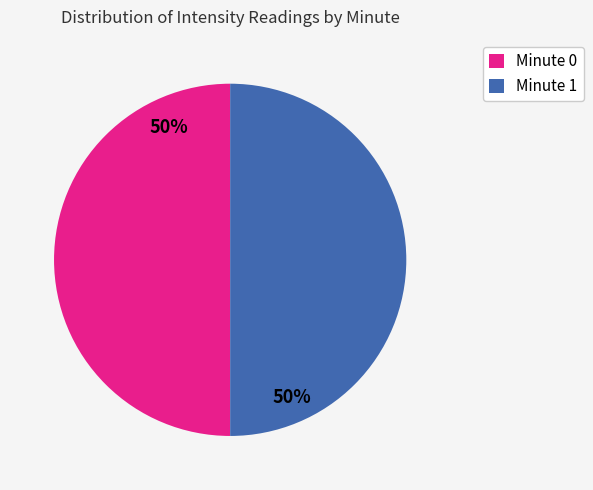

What percentage is the Minute 1 slice, to the nearest percent?

50%